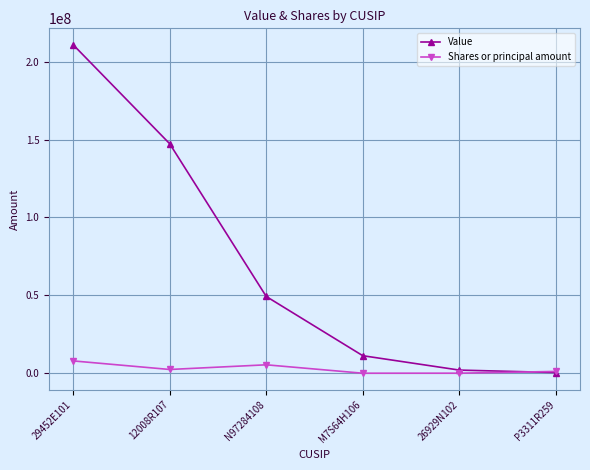

What is the sum of the Value values at N97284108 and 12008R107?

196635000